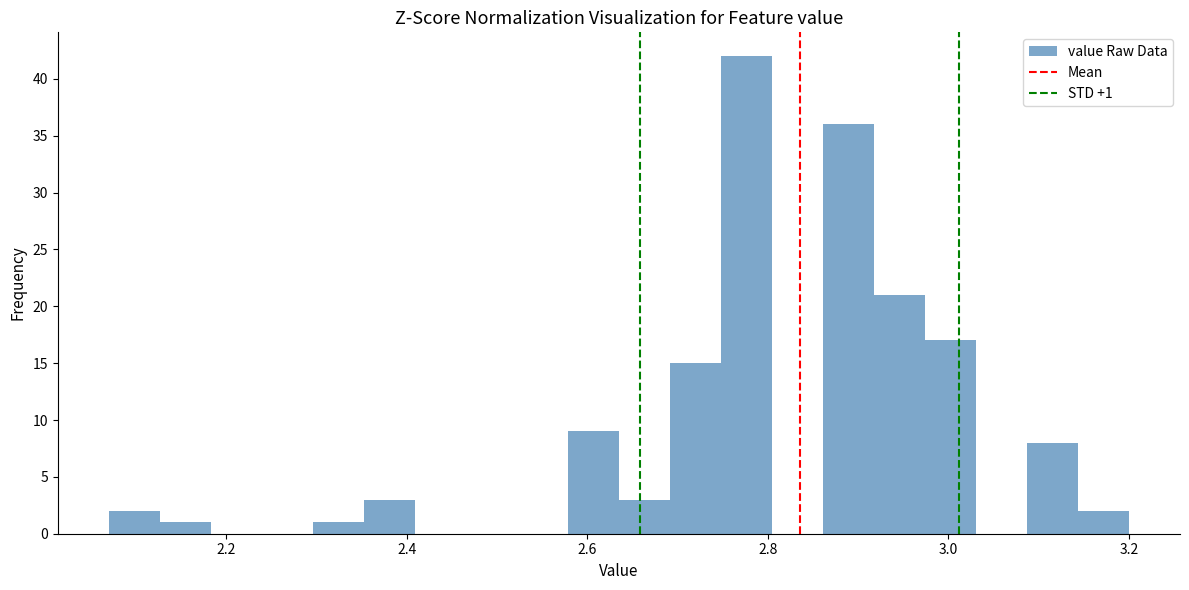

Read against the x-axis, roughly where is the centre of the tallest bar?

2.78